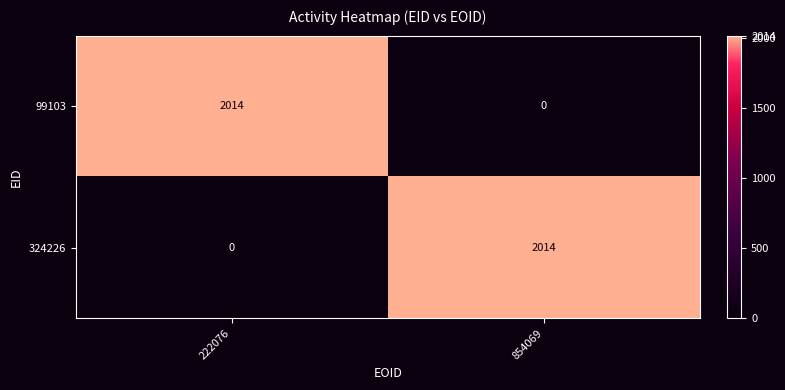

What is the total value across all series at 854069?

2014